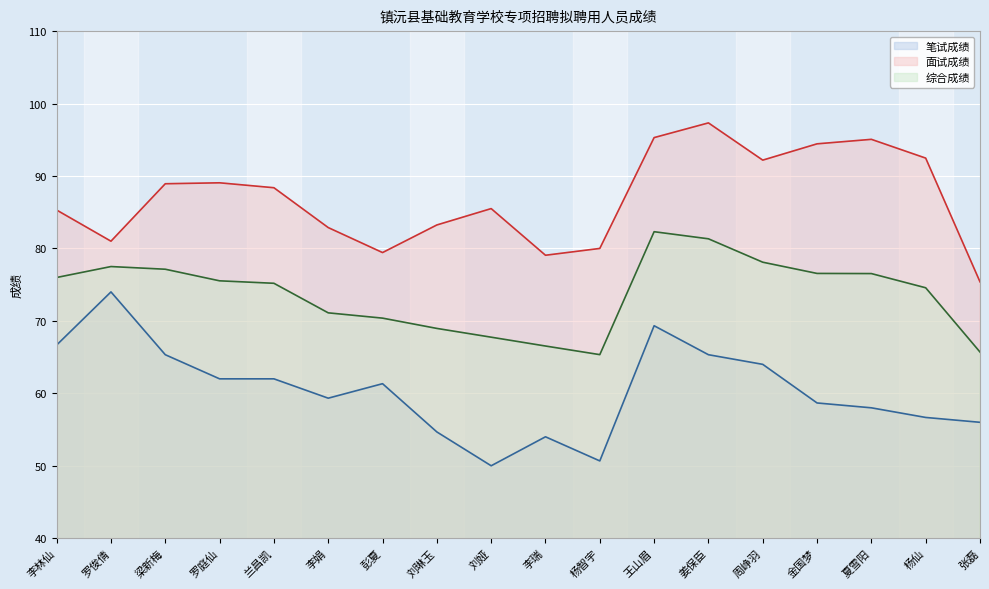

Rank the series by their average value, from lowest to highest.

笔试成绩, 综合成绩, 面试成绩